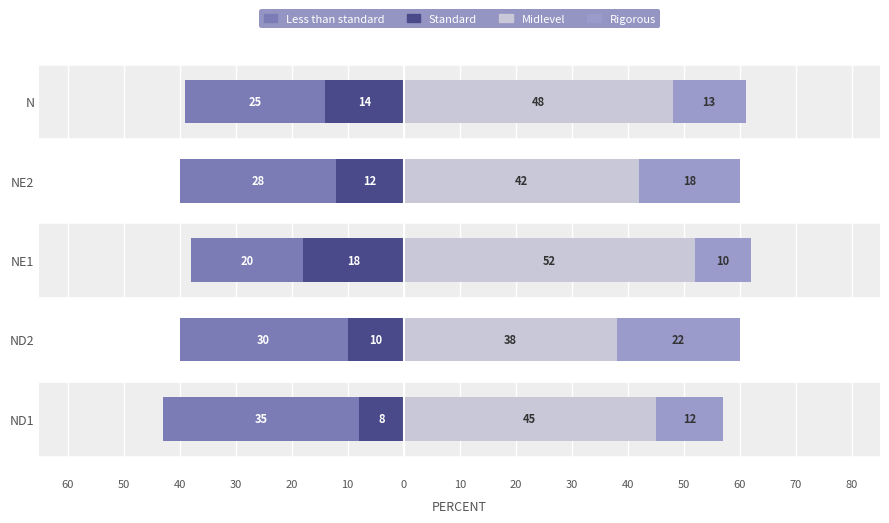

How many groups of bars are there?

5